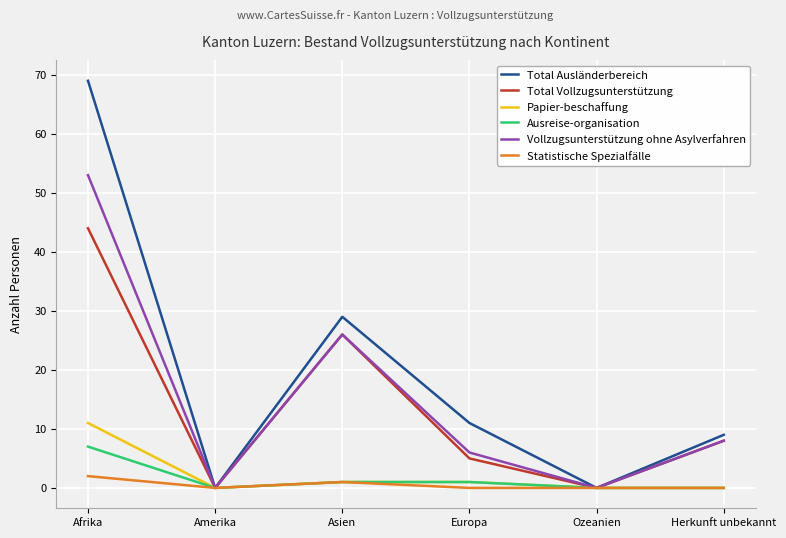

What position from the left is Ozeanien?

5